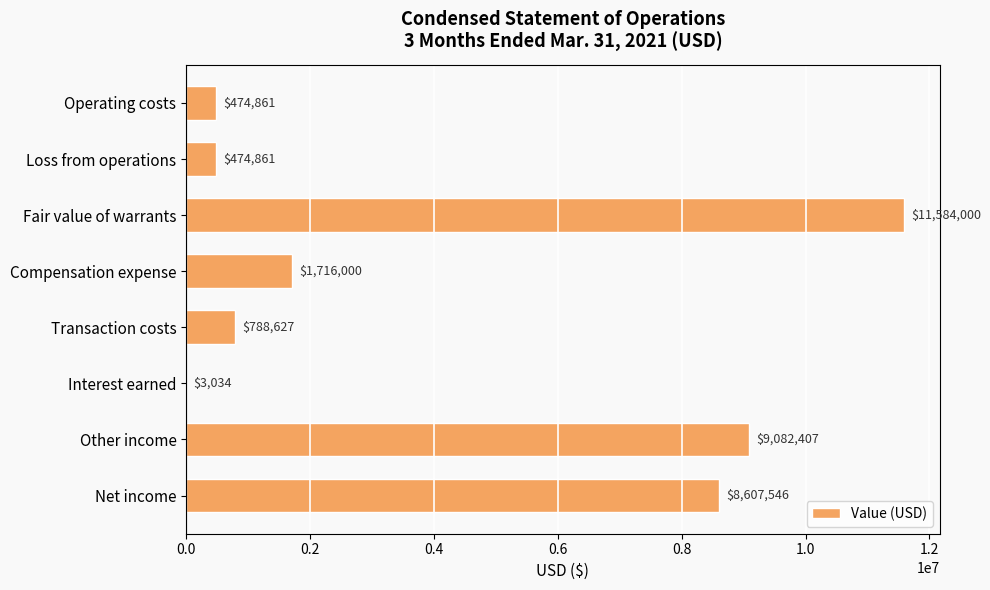

What is the ratio of the value at Loss from operations to the value at Interest earned?

156.5